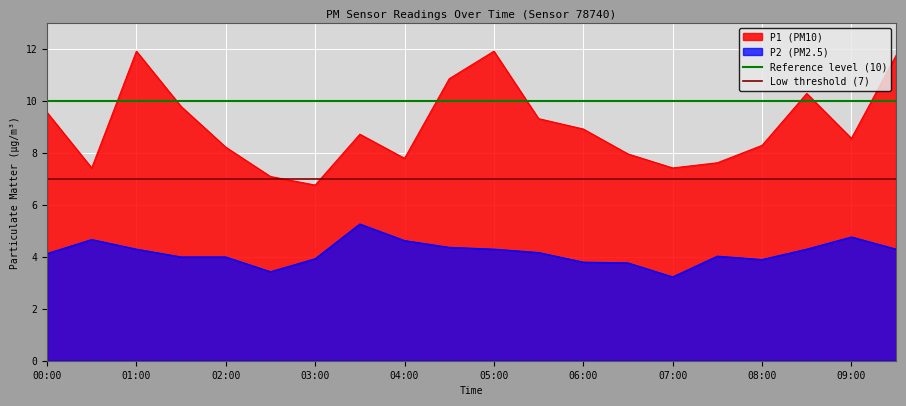

True or false: P1 (PM10) and P2 (PM2.5) intersect in this chart.

False